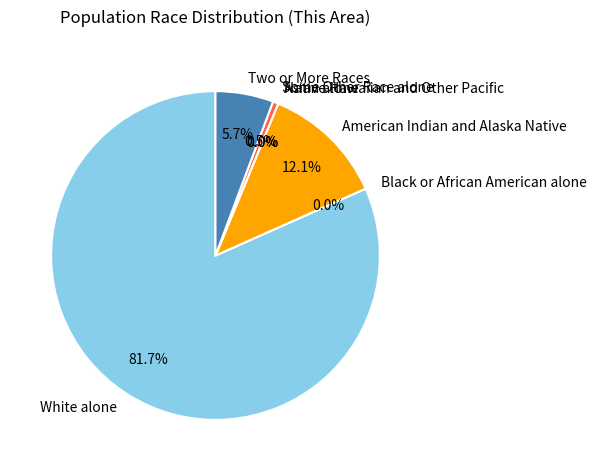

The American Indian and Alaska Native slice represents 26% of the pie. True or false?

False